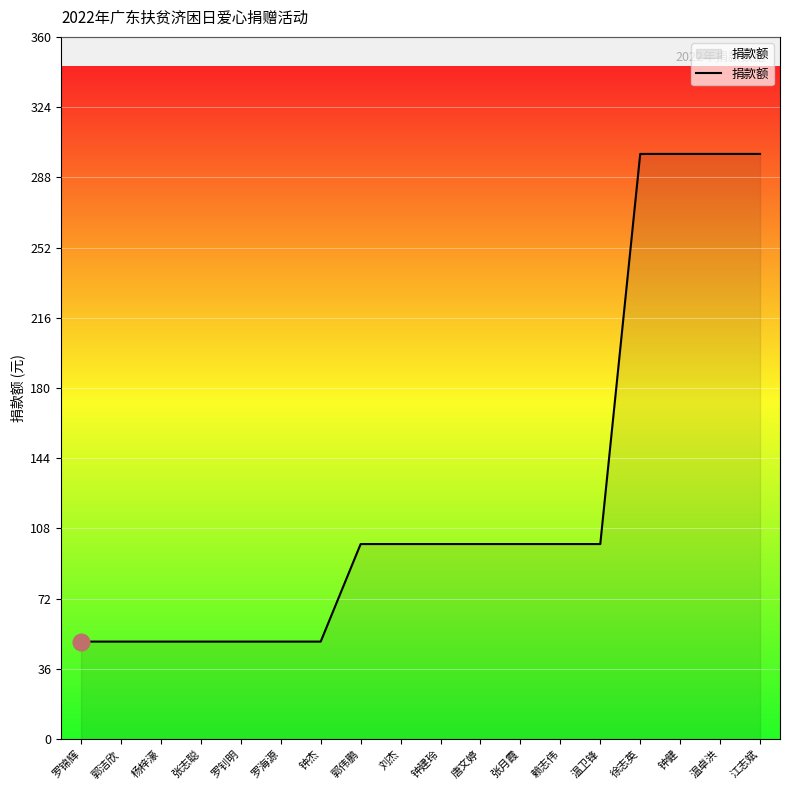

Reading right to left, list all the values displayed in this chart.

300	300	300	300	100	100	100	100	100	100	100	50	50	50	50	50	50	50